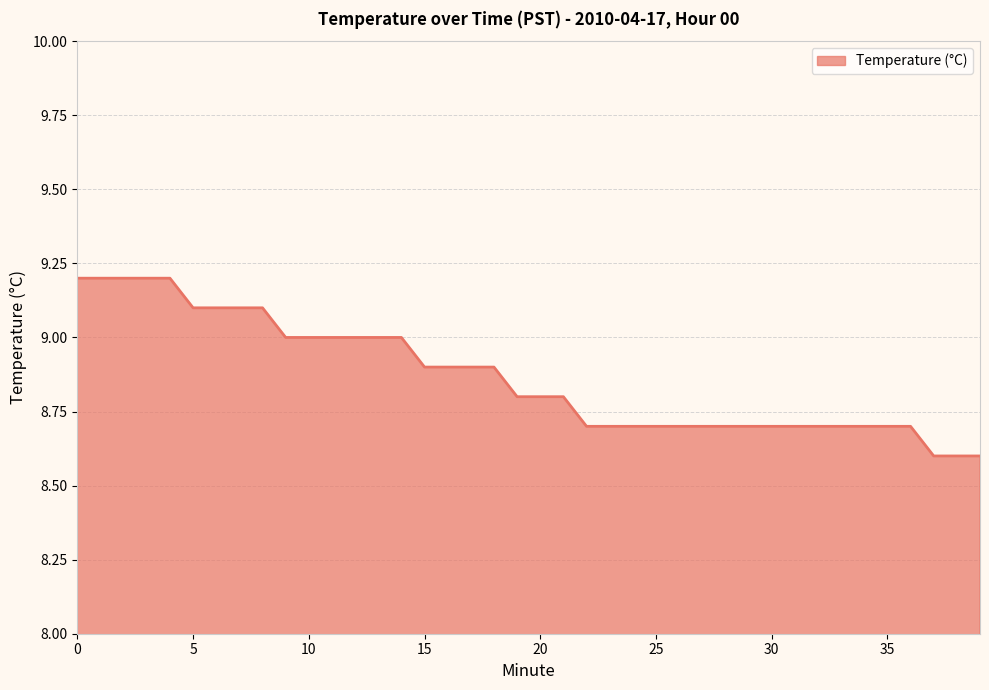

What is the minimum value shown in the chart?

8.6